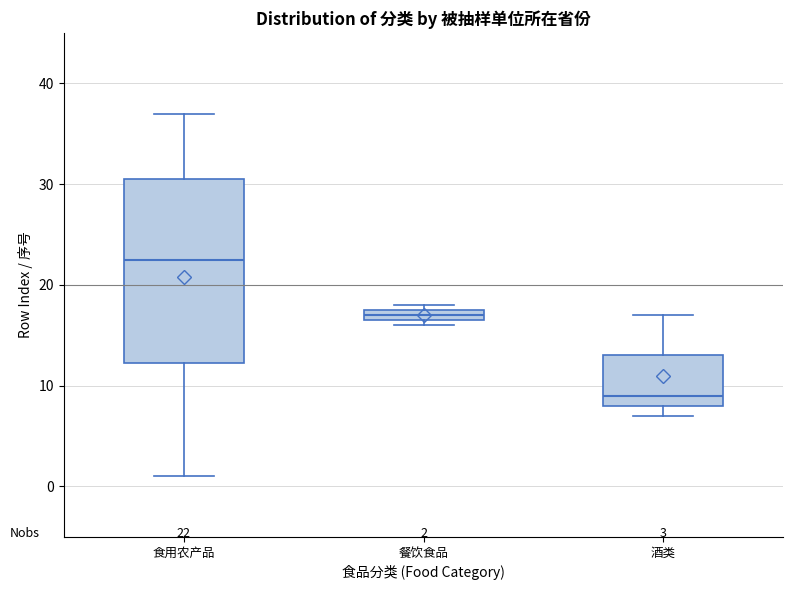

Which box is the tallest, from its lower edge to its upper edge?

食用农产品